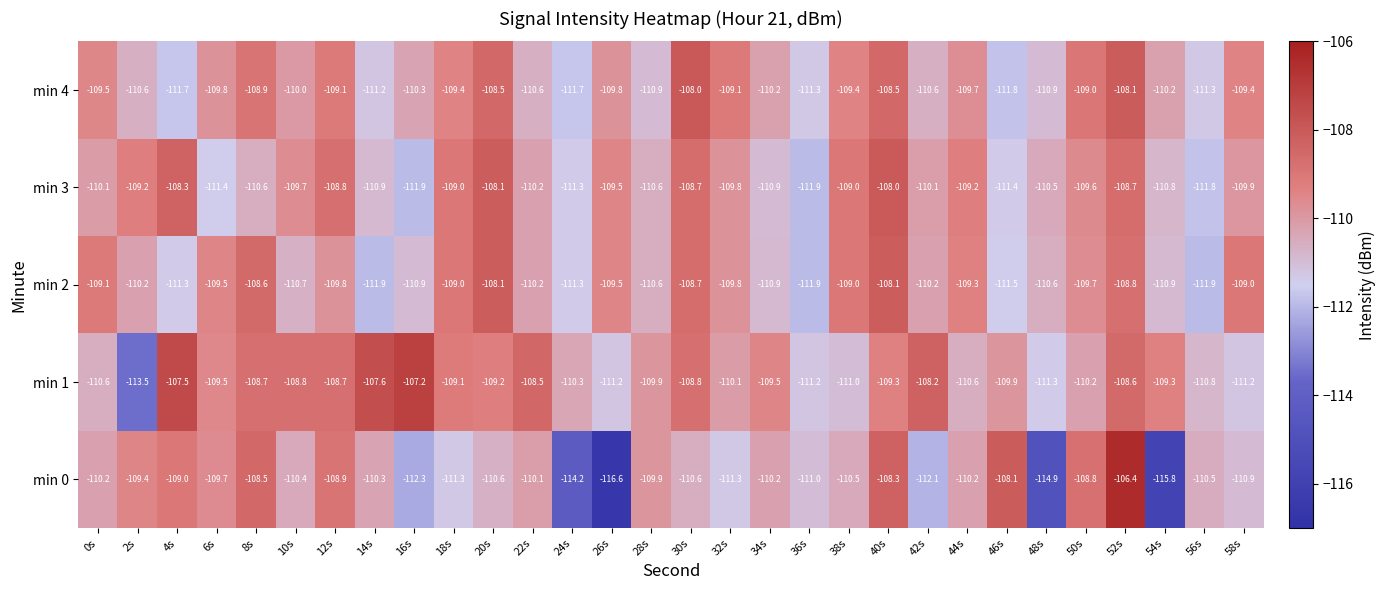

Which series has the largest total across all categories?

min 1